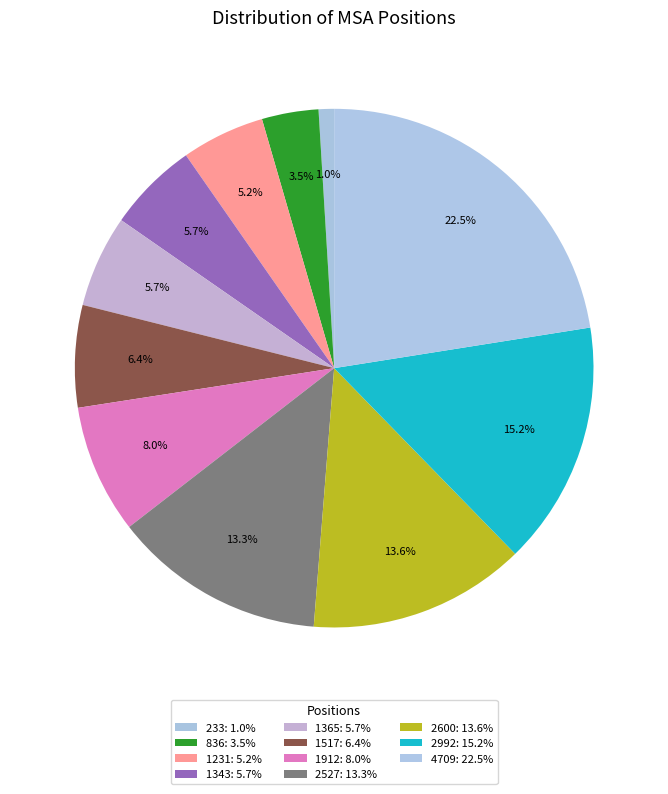

How many segments does this pie chart have?

11